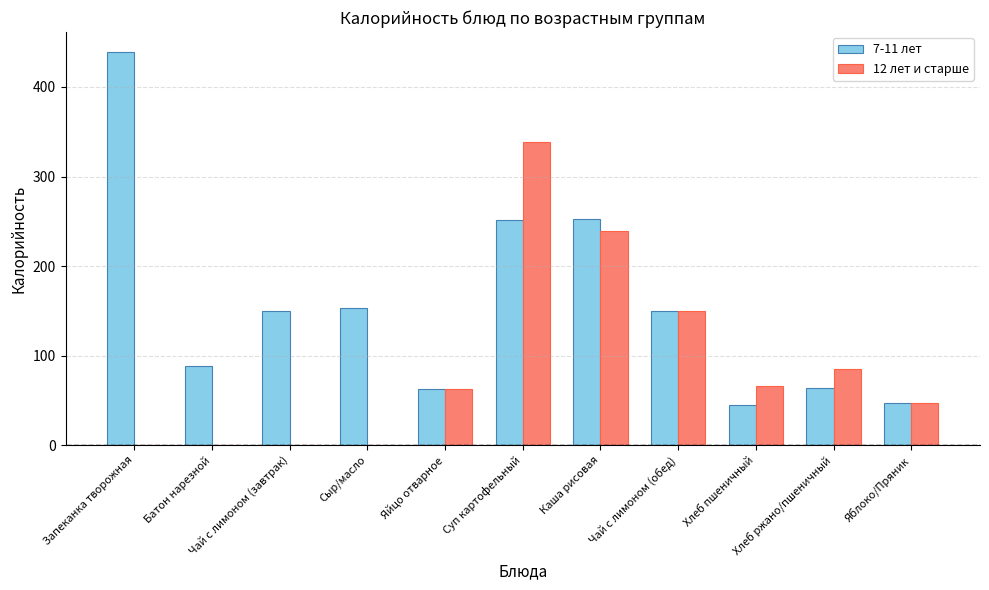

Which series has the largest total across all categories?

7-11 лет